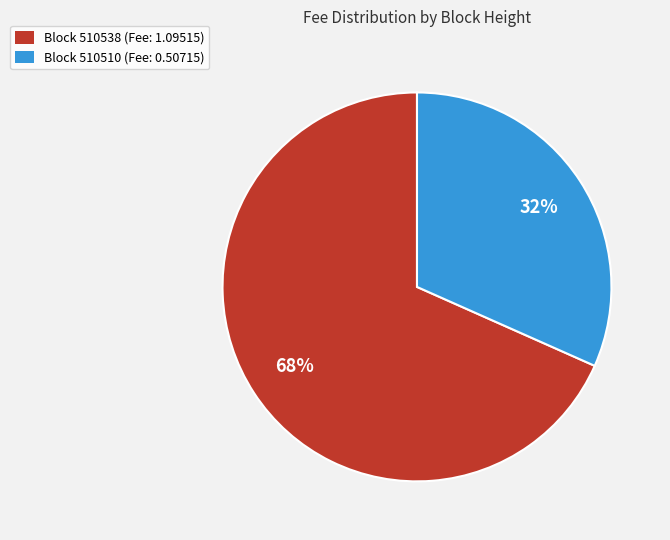

To the nearest percent, what portion does Block 510510 (Fee: 0.50715) represent?

32%